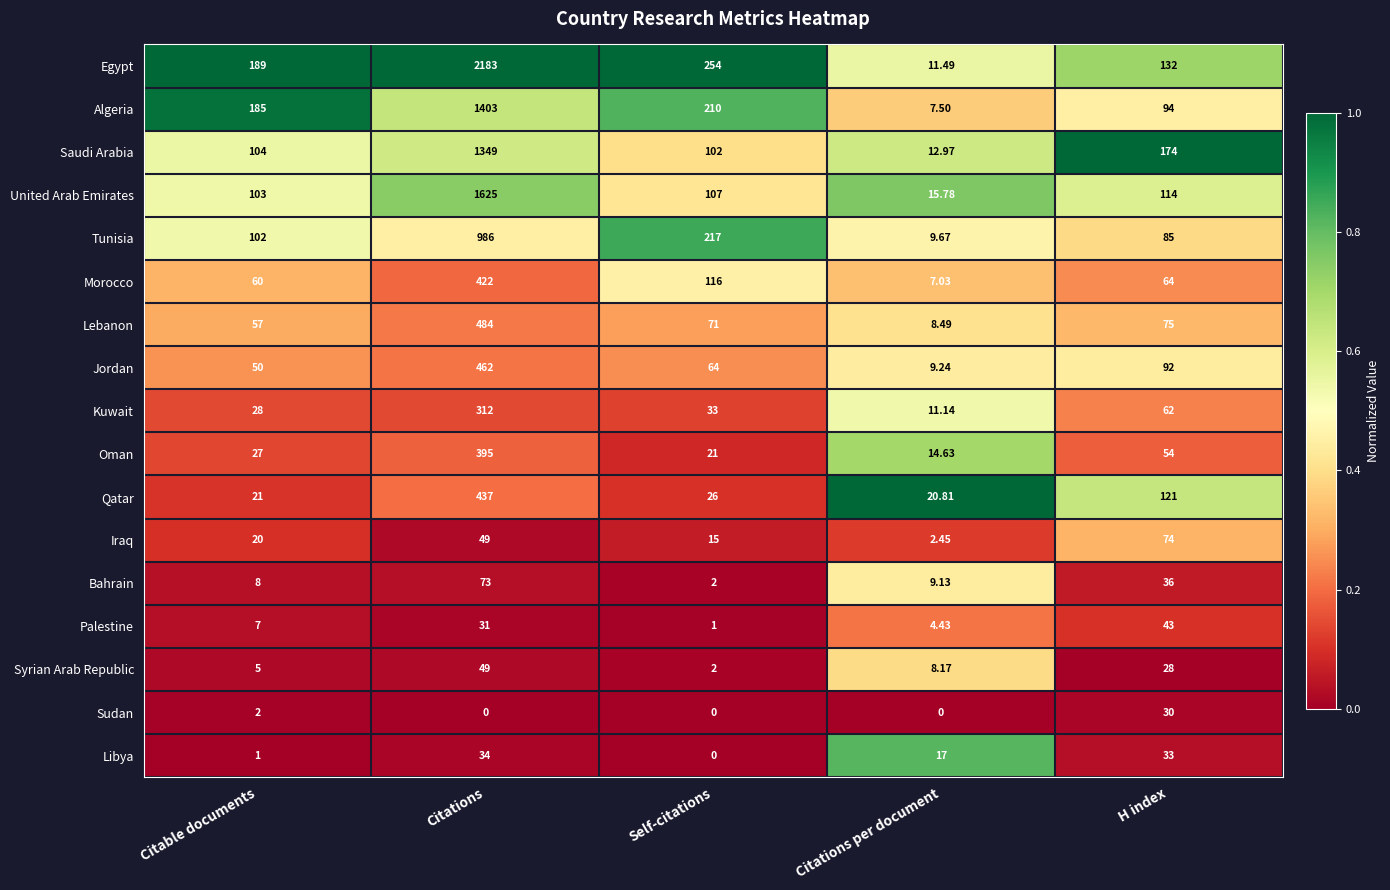

How many distinct data groups are displayed?

17